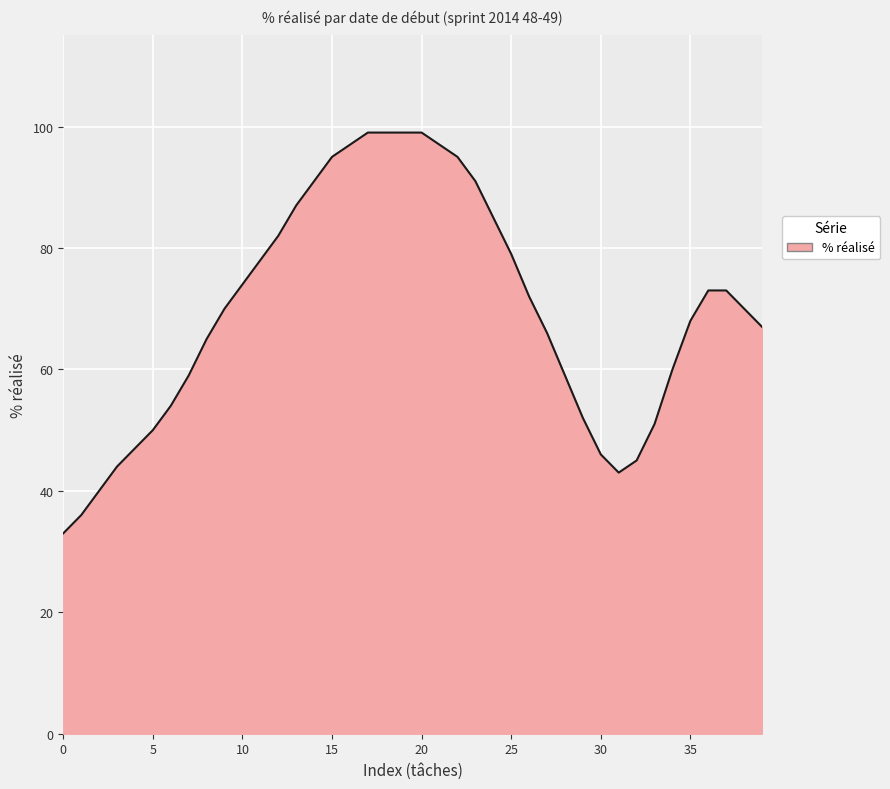

What is the difference between the maximum and minimum values?

66